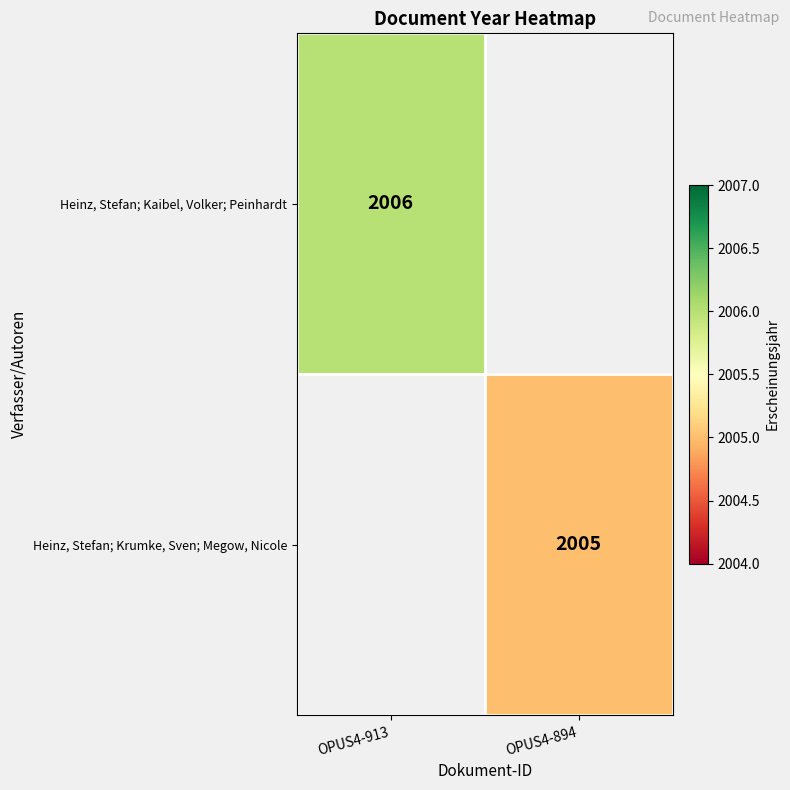

Is the value of Heinz, Stefan; Kaibel, Volker; Peinhardt at OPUS4-913 greater than the value of Heinz, Stefan; Krumke, Sven; Megow, Nicole at OPUS4-894?

Yes